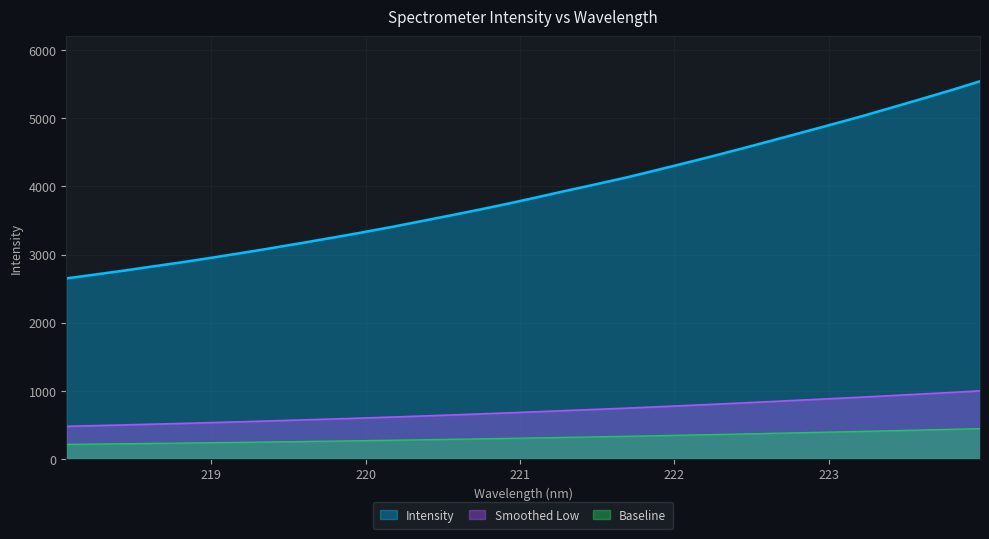

What is the difference between the values at 218.2508 and 219.2067?

318.9